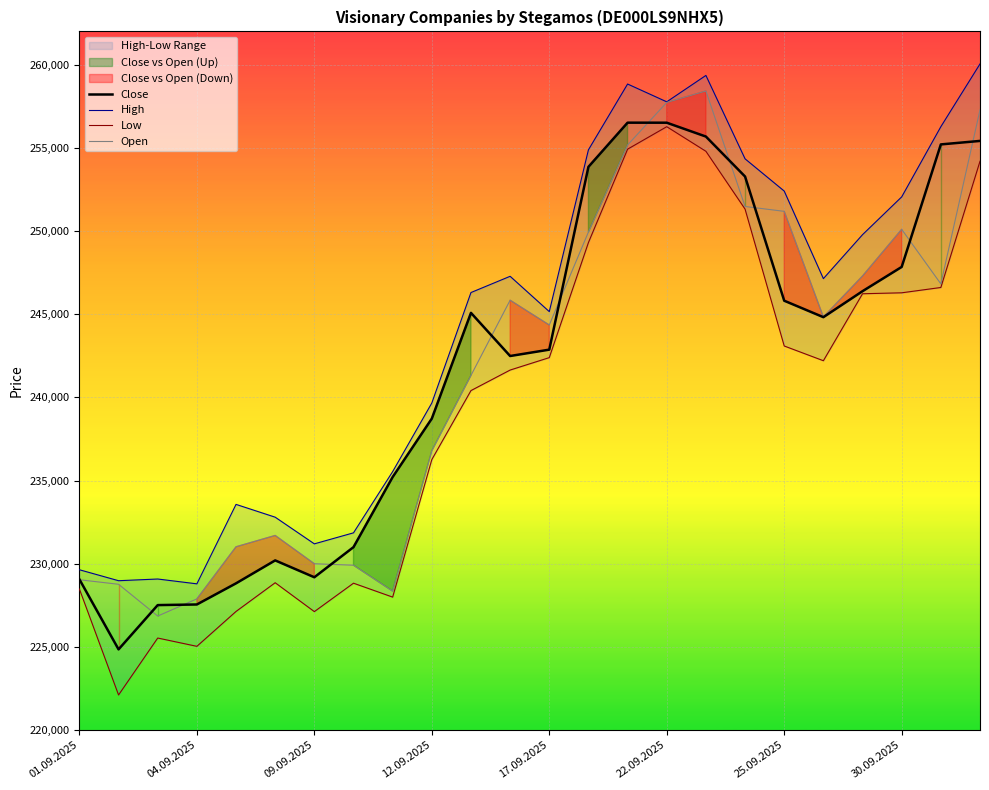

What is the highest value of the Close series?

256513